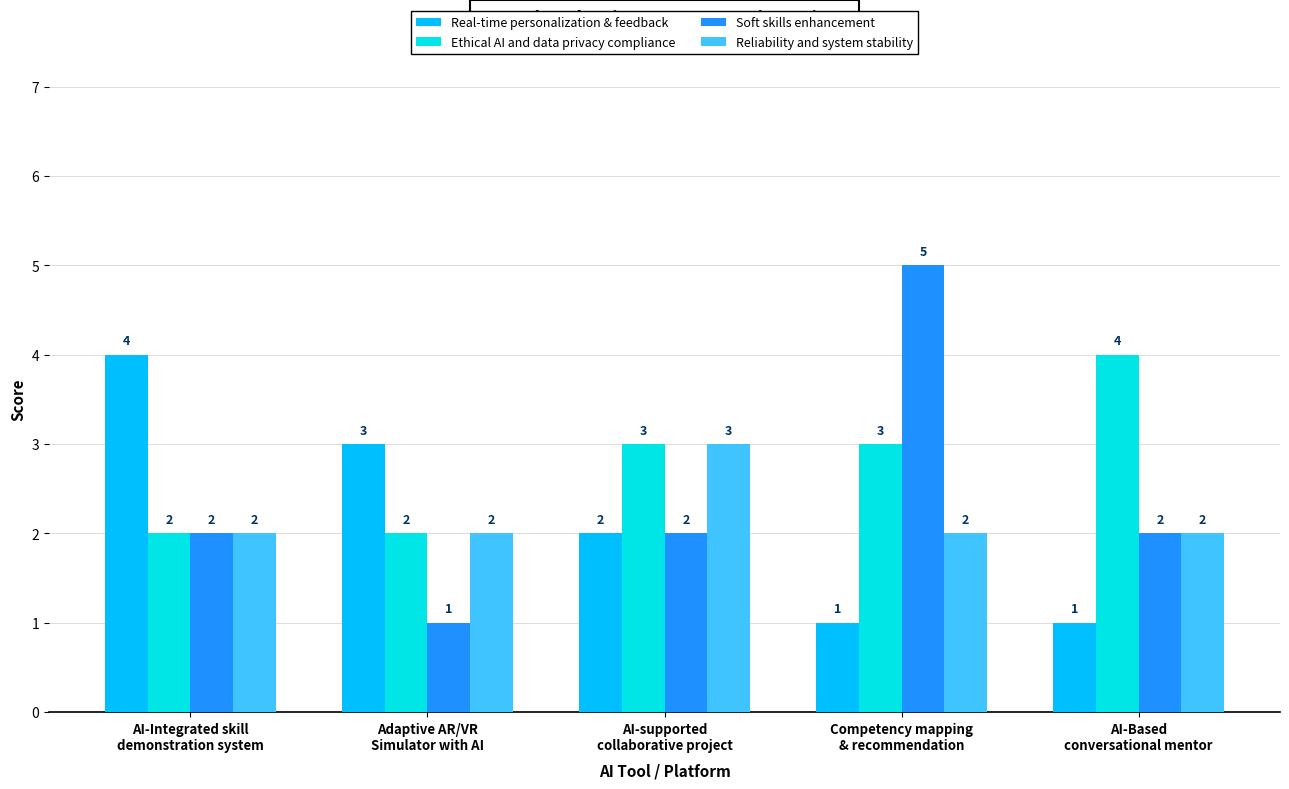

The value of Real-time personalization & feedback at Competency mapping
& recommendation is 1. True or false?

True